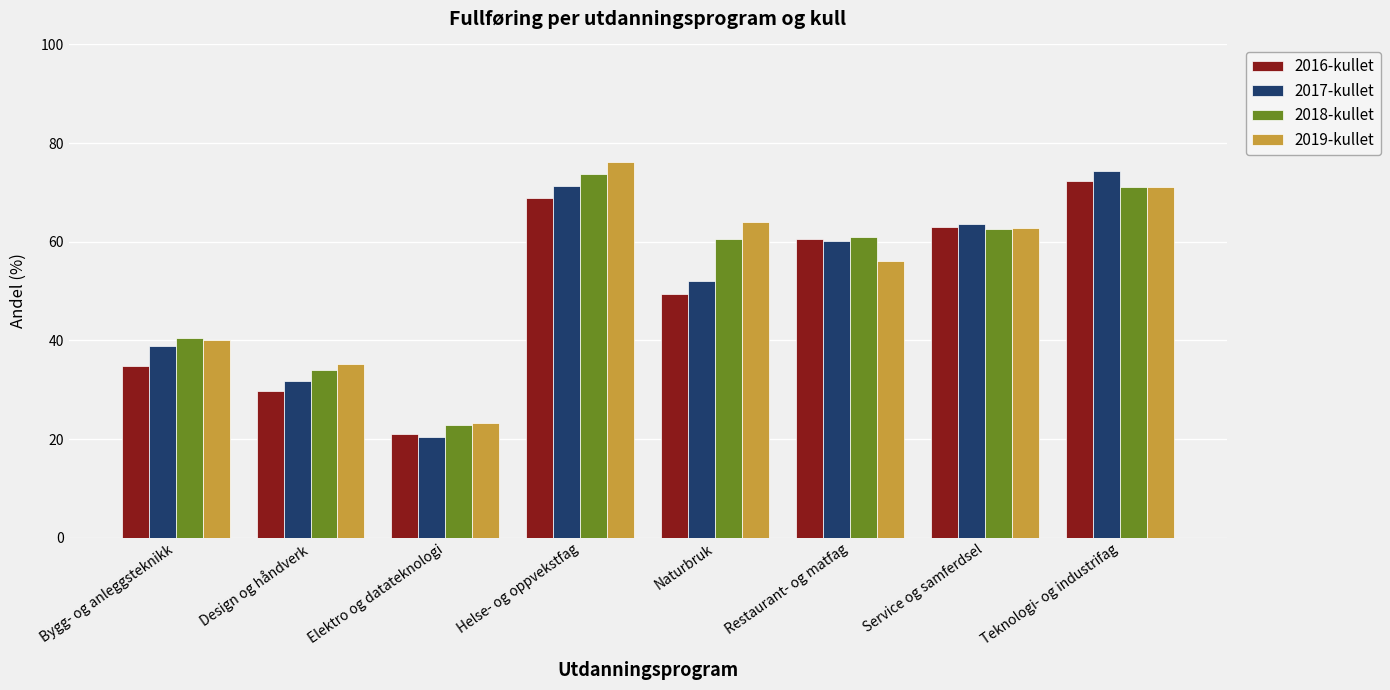

What is the minimum value shown in the chart?

20.4